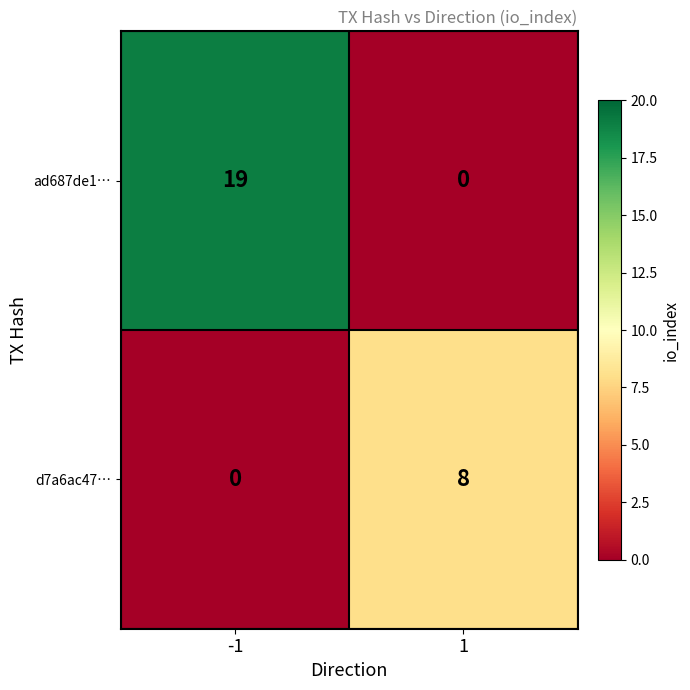

Which series has the largest total across all categories?

ad687de1…